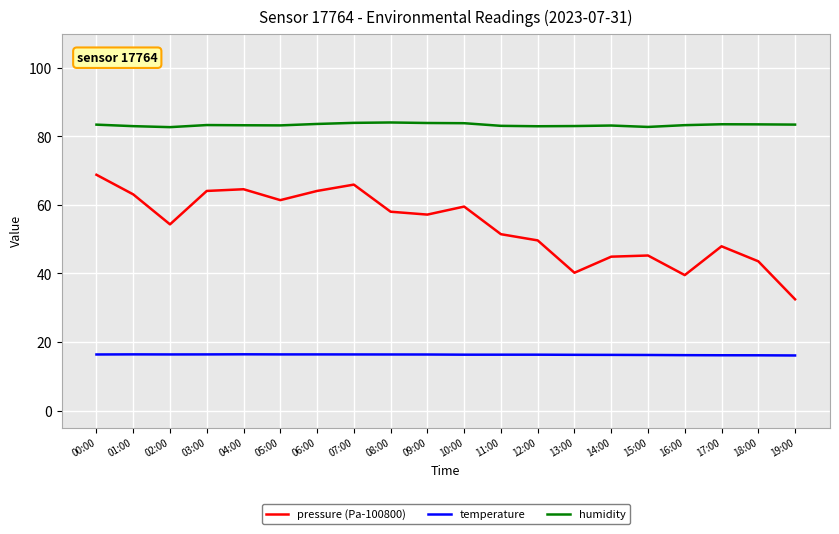

What position from the right is 14:00?

6